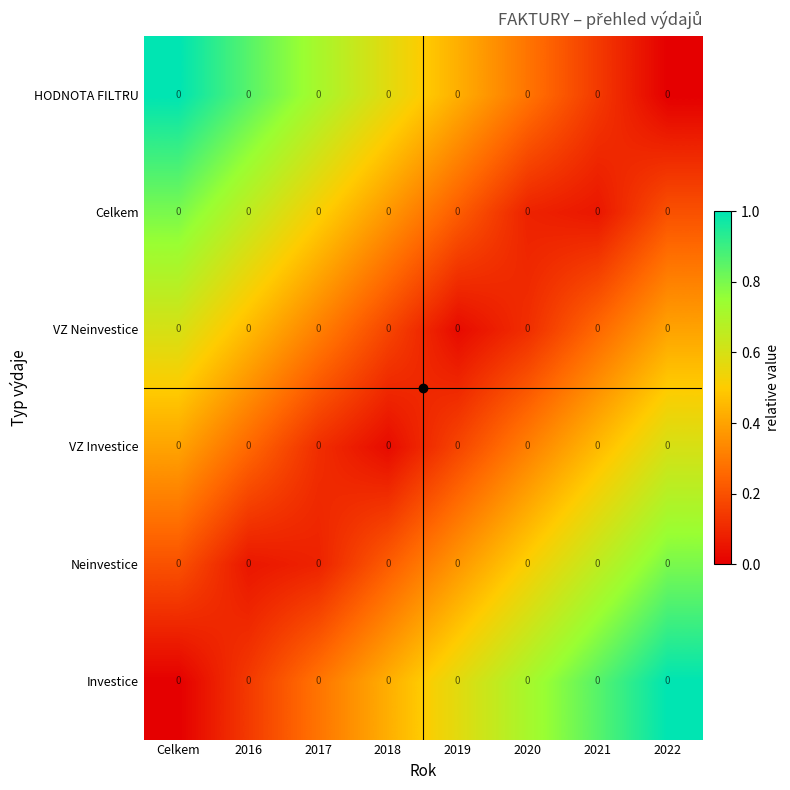

Reading left to right, extract all data points from this chart.

Investice: Celkem=0.0	2016=0.0	2017=0.0	2018=0.0	2019=0.0	2020=0.0	2021=0.0	2022=0.0
Neinvestice: Celkem=0.0	2016=0.0	2017=0.0	2018=0.0	2019=0.0	2020=0.0	2021=0.0	2022=0.0
VZ Investice: Celkem=0.0	2016=0.0	2017=0.0	2018=0.0	2019=0.0	2020=0.0	2021=0.0	2022=0.0
VZ Neinvestice: Celkem=0.0	2016=0.0	2017=0.0	2018=0.0	2019=0.0	2020=0.0	2021=0.0	2022=0.0
Celkem: Celkem=0.0	2016=0.0	2017=0.0	2018=0.0	2019=0.0	2020=0.0	2021=0.0	2022=0.0
HODNOTA FILTRU: Celkem=0.0	2016=0.0	2017=0.0	2018=0.0	2019=0.0	2020=0.0	2021=0.0	2022=0.0